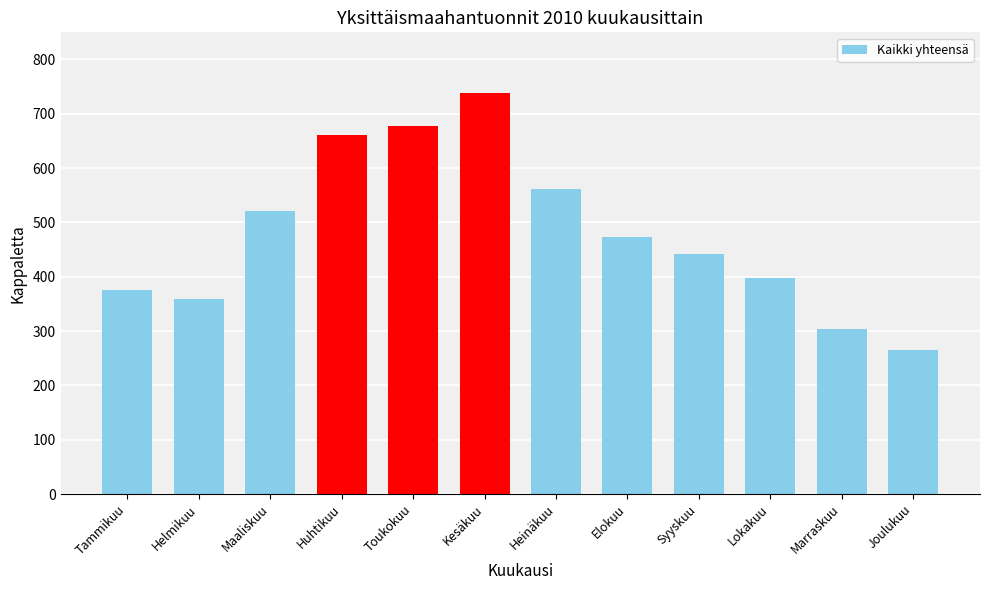

What is the greatest value displayed?

739